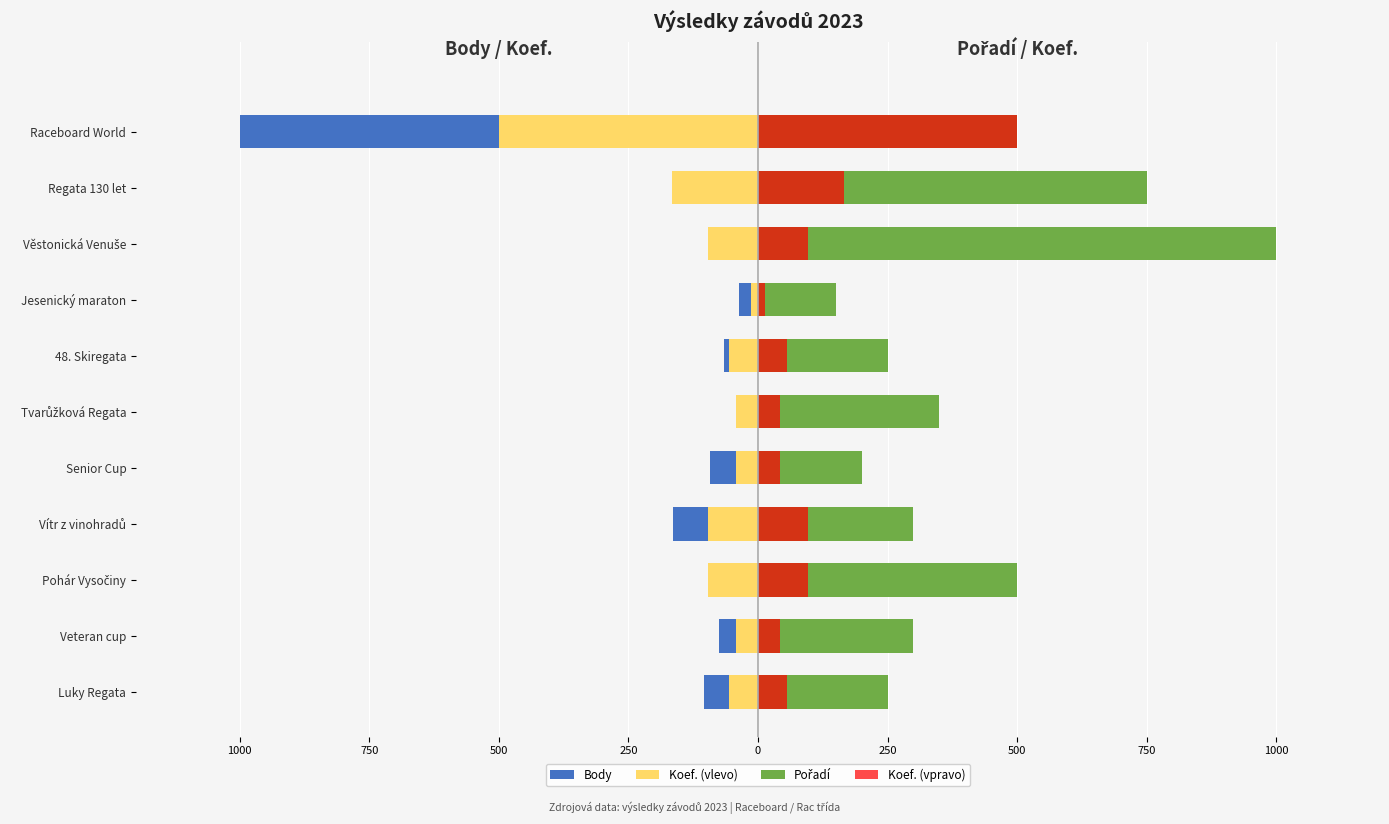

How many bars are there in each group?

4